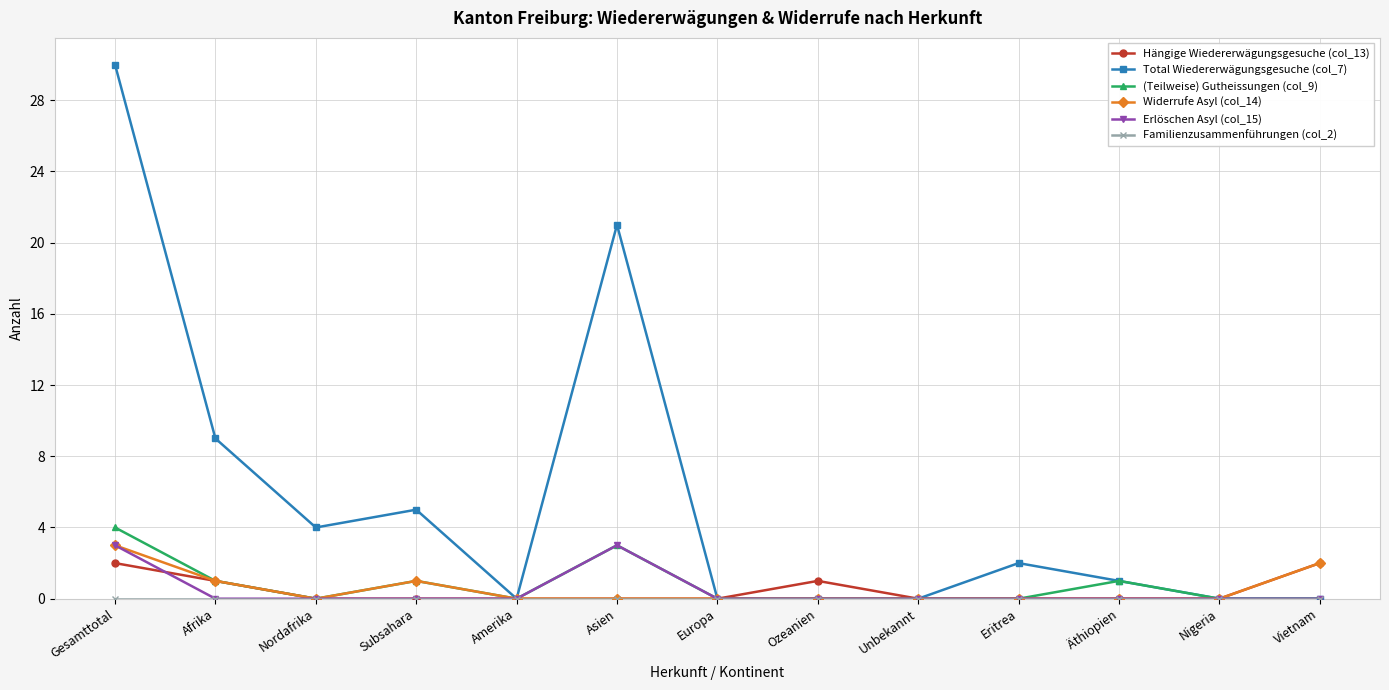

What position from the left is Europa?

7